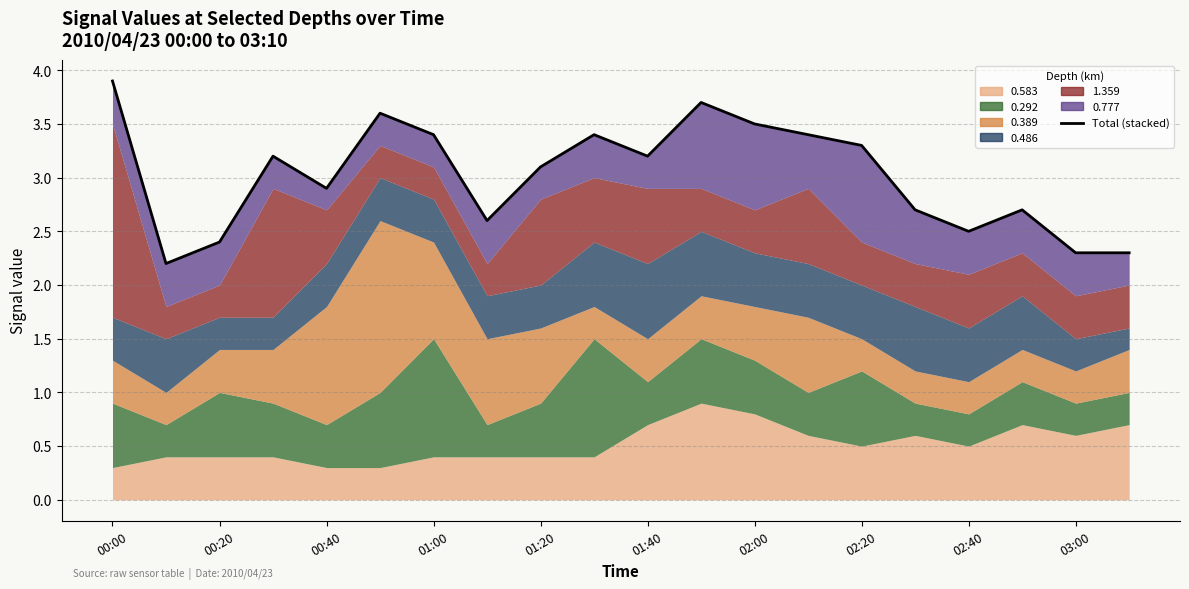

Is it true that the value at 02:20 is 3.3?

True